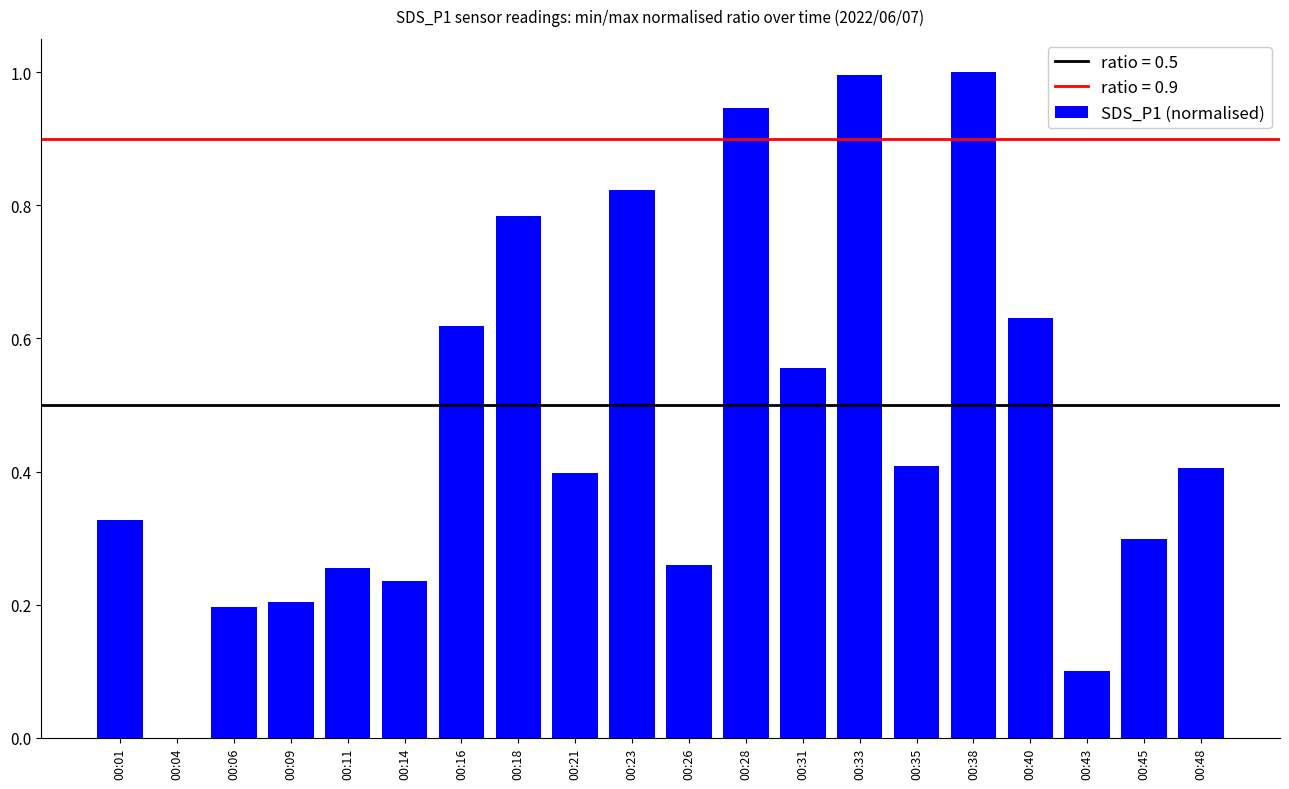

What is the change in value from 00:43 to 00:45?

+0.2